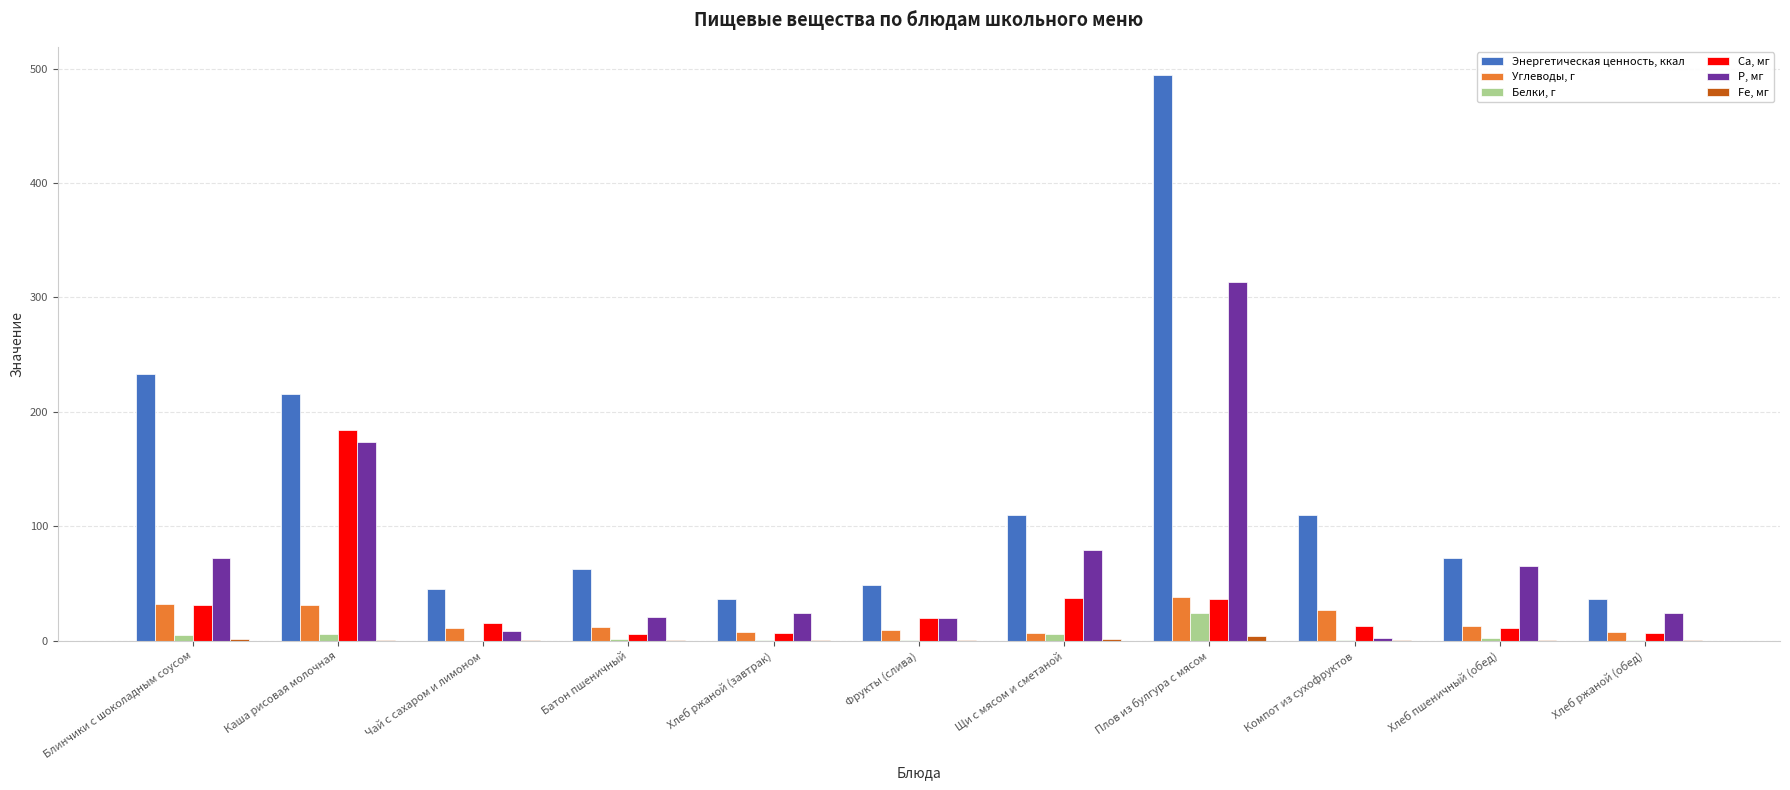

What is the total value across all series at Щи с мясом и сметаной?

240.8